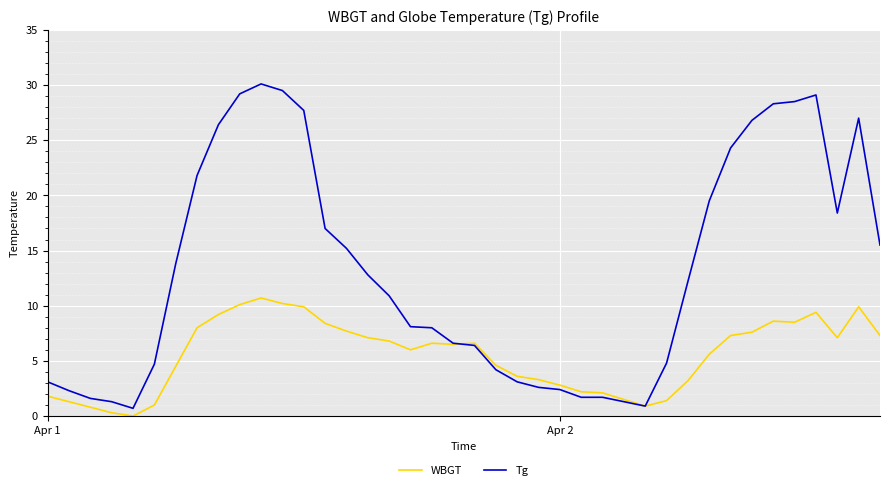

What are all the series names shown in the legend?

WBGT, Tg